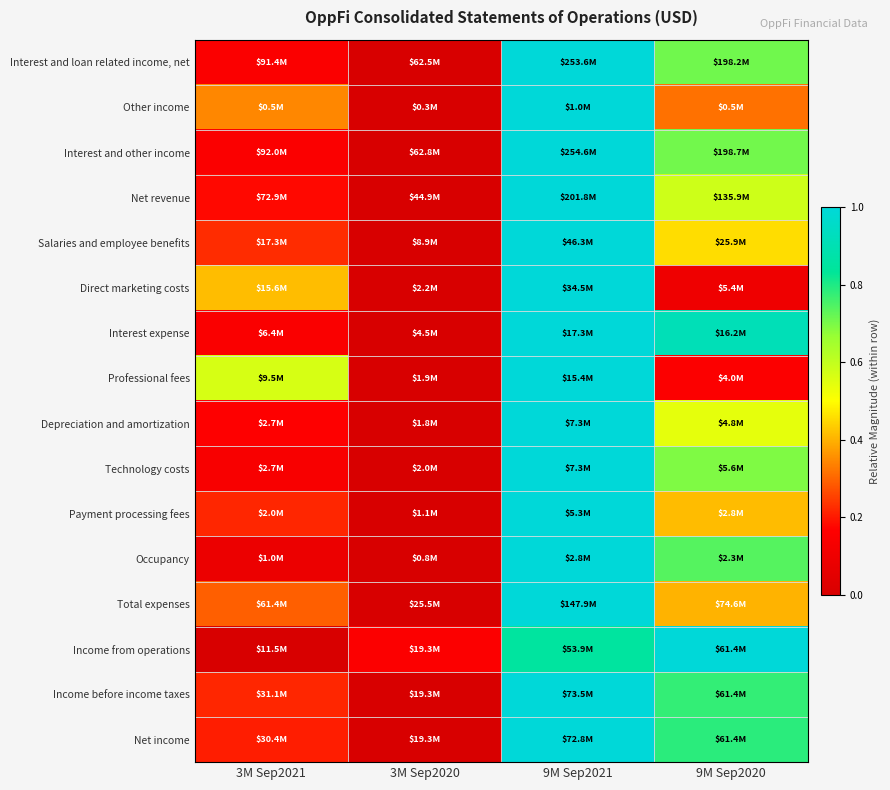

How many series are shown in this chart?

16